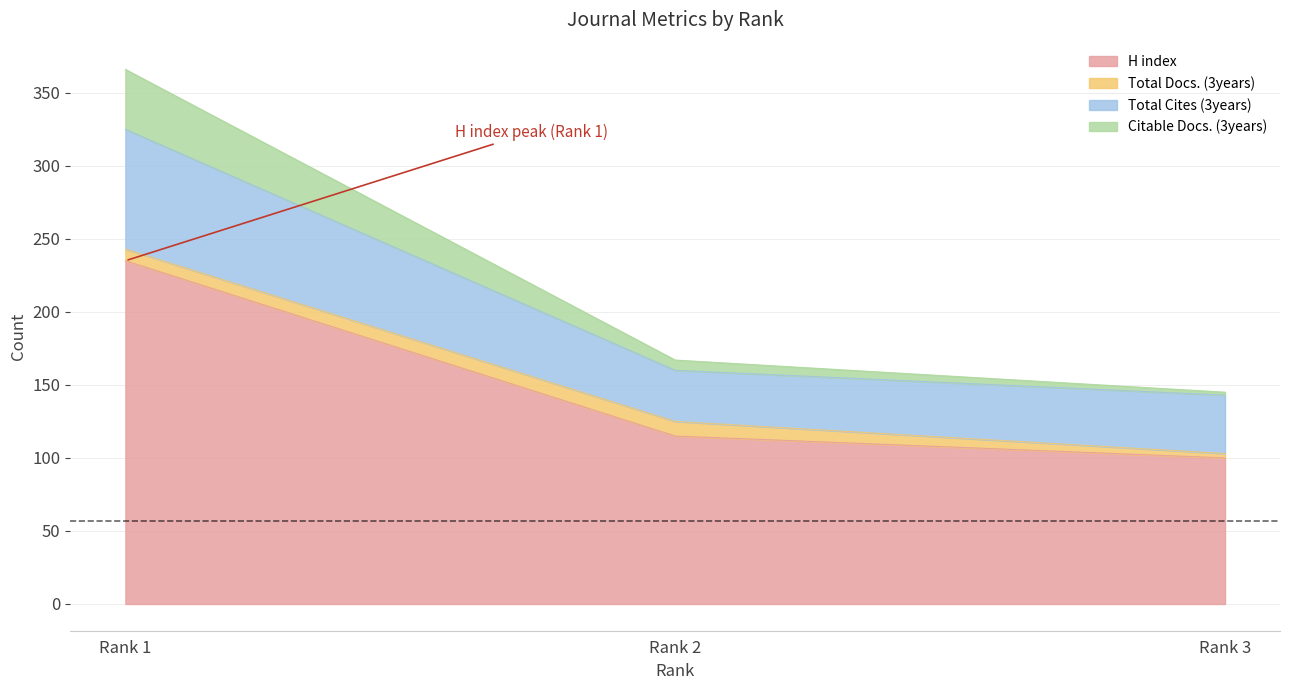

Which category has the lowest value in the H index series?

Rank 3